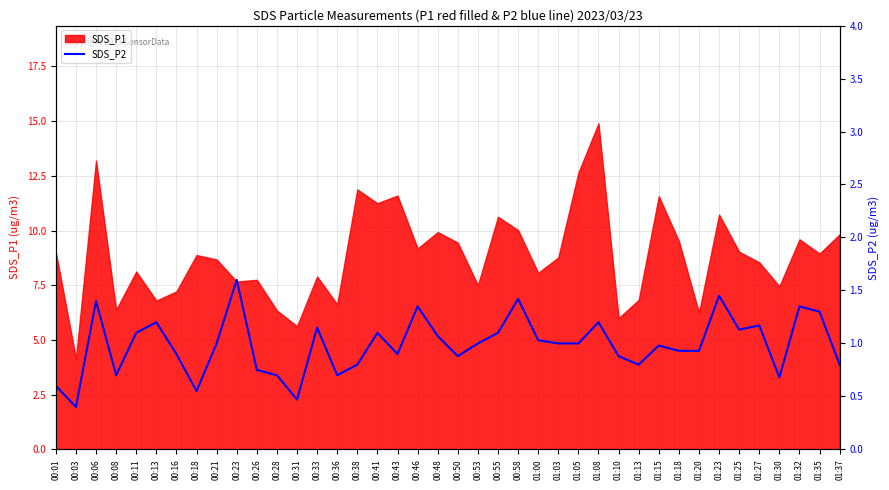

Which category has the lowest value in the SDS_P1 series?

00:03